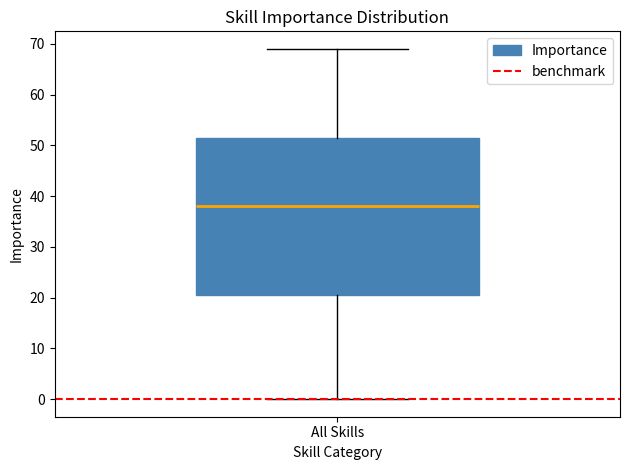

Where does the upper whisker of the box for All Skills end on the y-axis? The values are not printed on the chart, so give them approximately, as read against the axis.

69